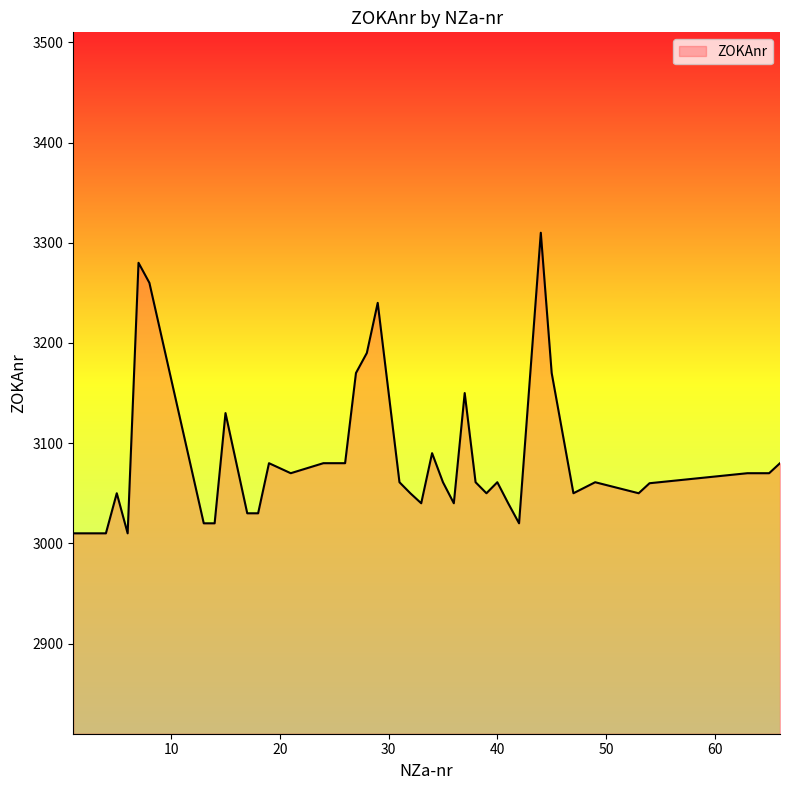

What is the smallest value displayed?

3010